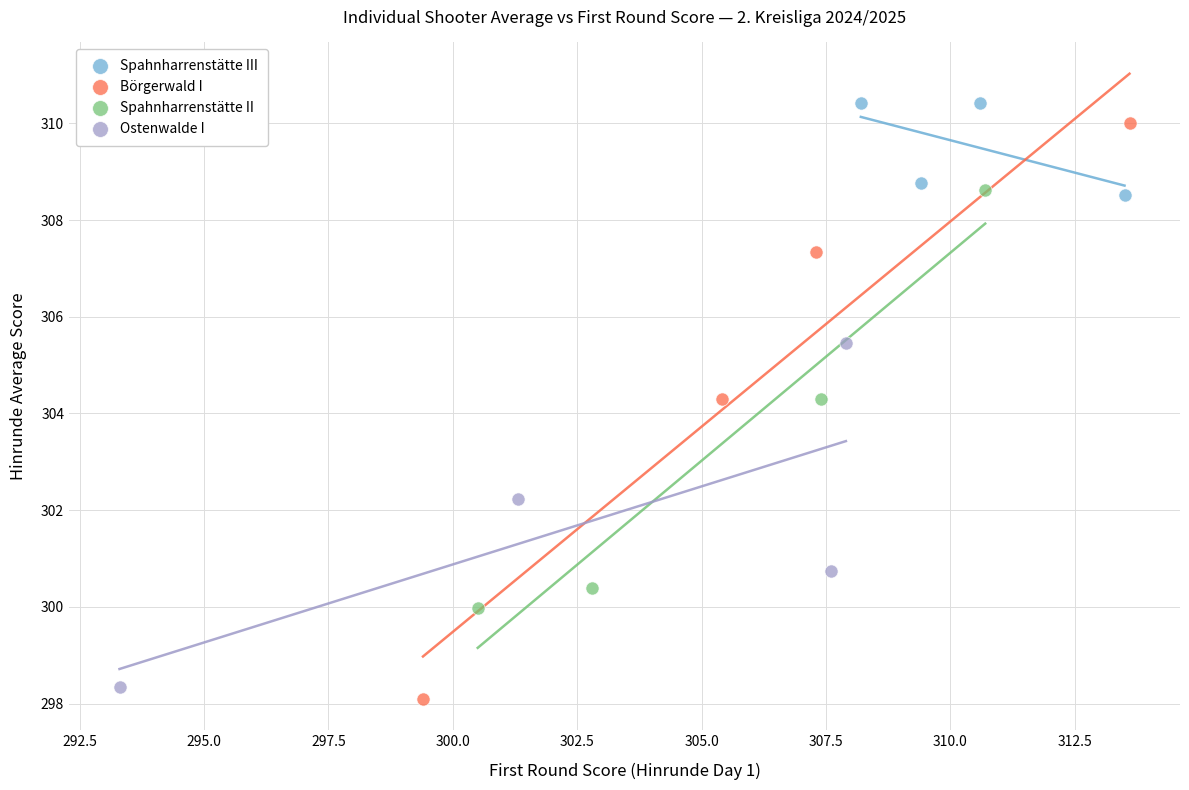

Which series has the widest spread of Y values?

Börgerwald I